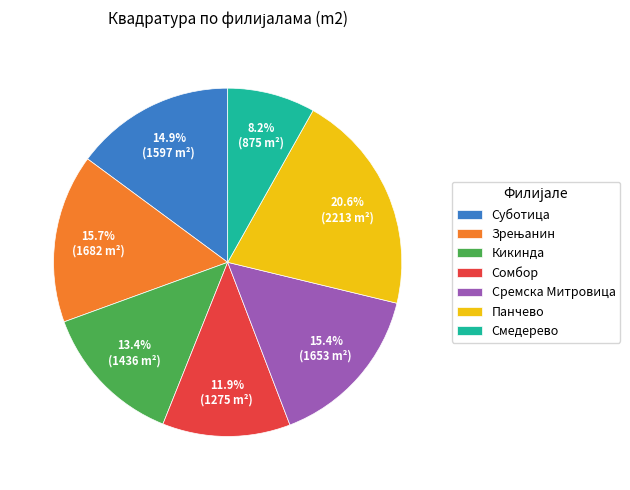

How many slices are in this pie chart?

7